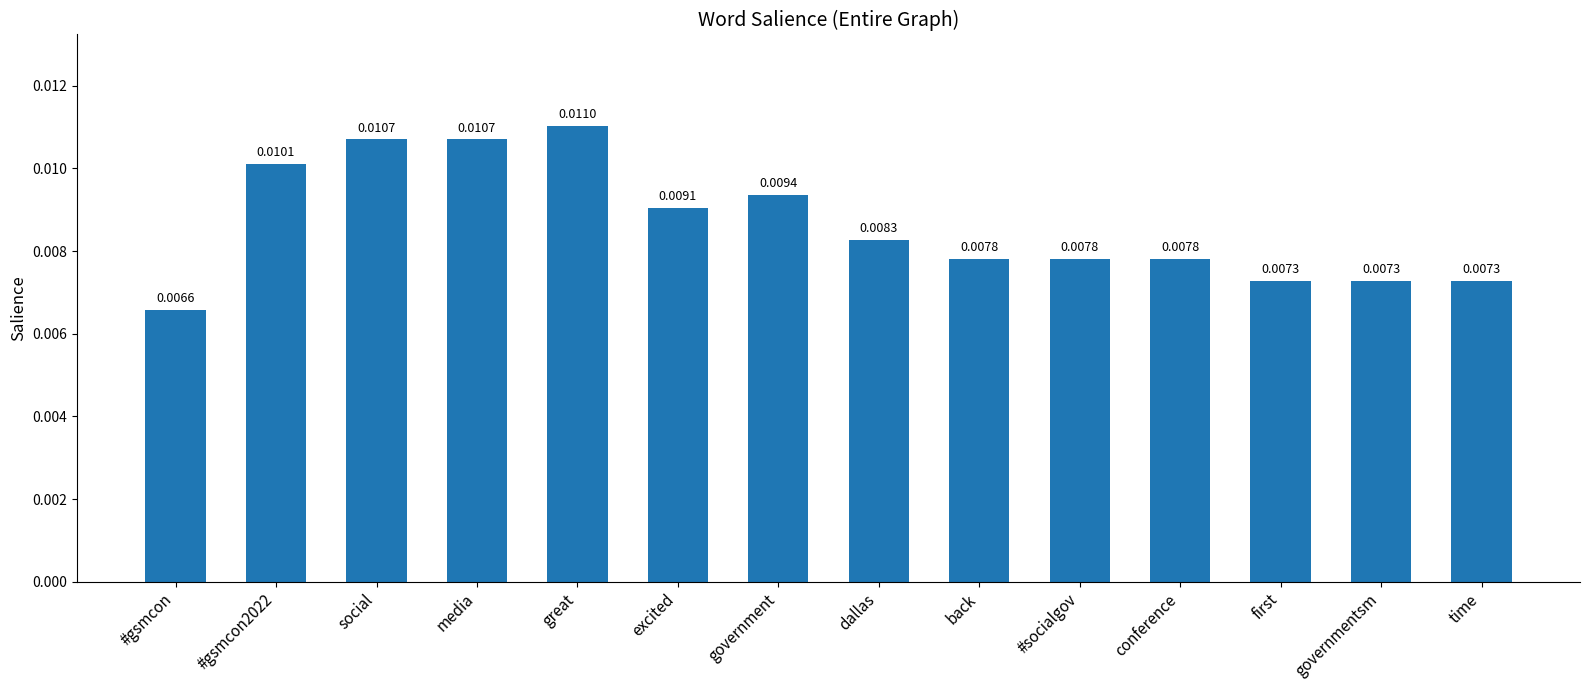

What is the label of the 4th bar from the right?

conference